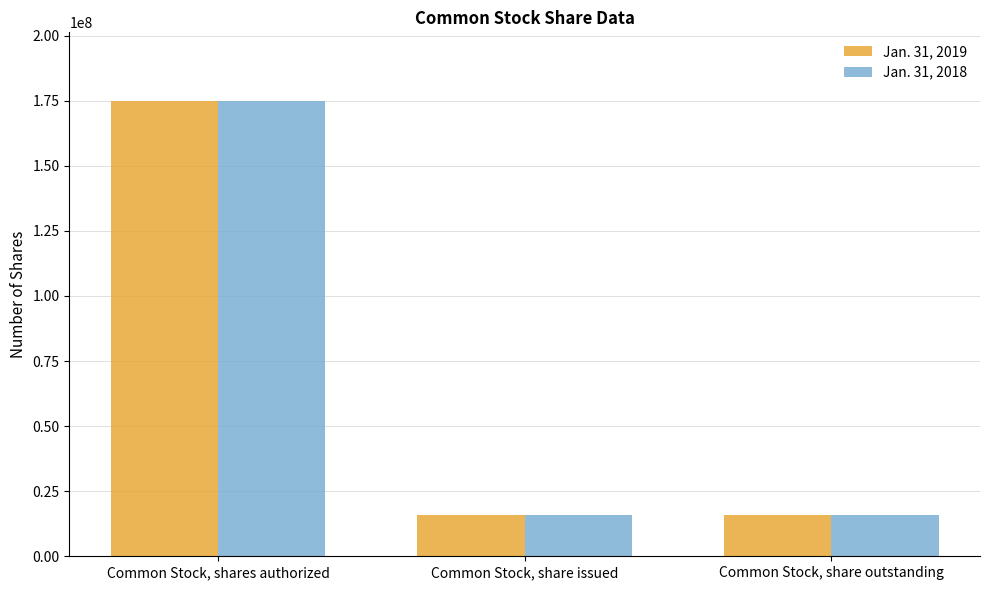

Is it true that Jan. 31, 2018 equals 36357720 at Common Stock, shares authorized?

False